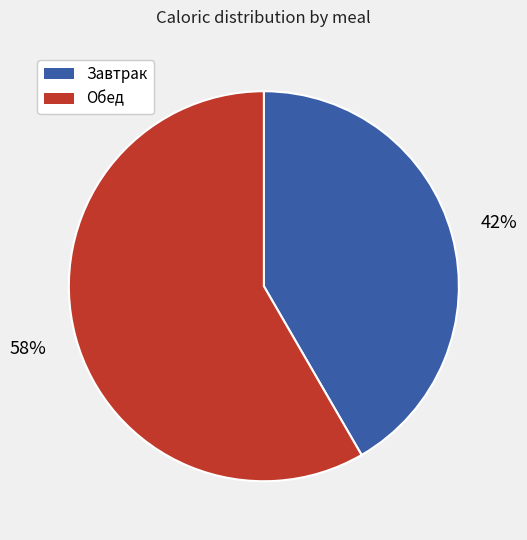

To the nearest percent, what is the combined percentage of Завтрак and Обед?

100%